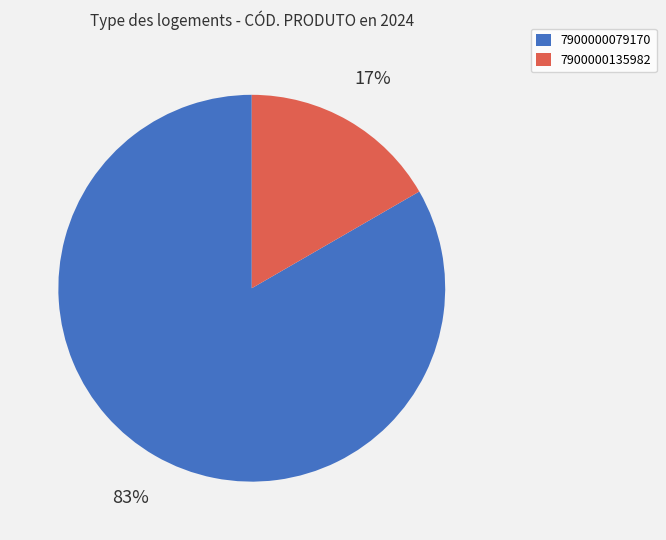

To the nearest percent, what is the combined percentage of 7900000135982 and 7900000079170?

100%